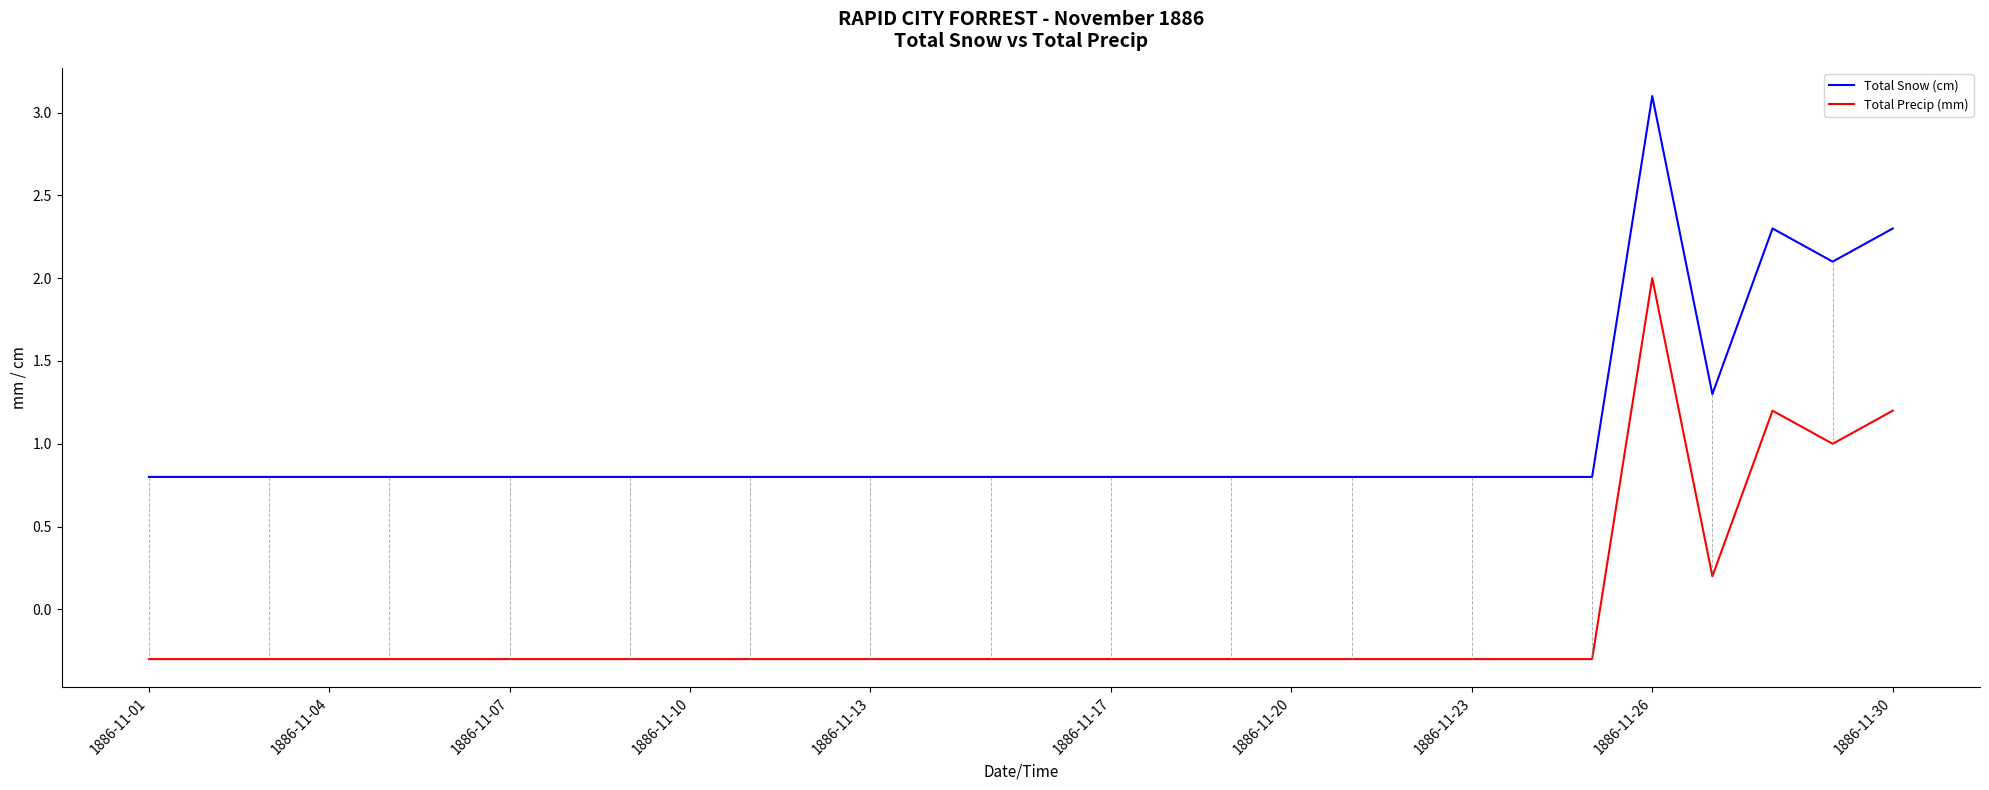

What is the highest value of the Total Snow (cm) series?

3.1